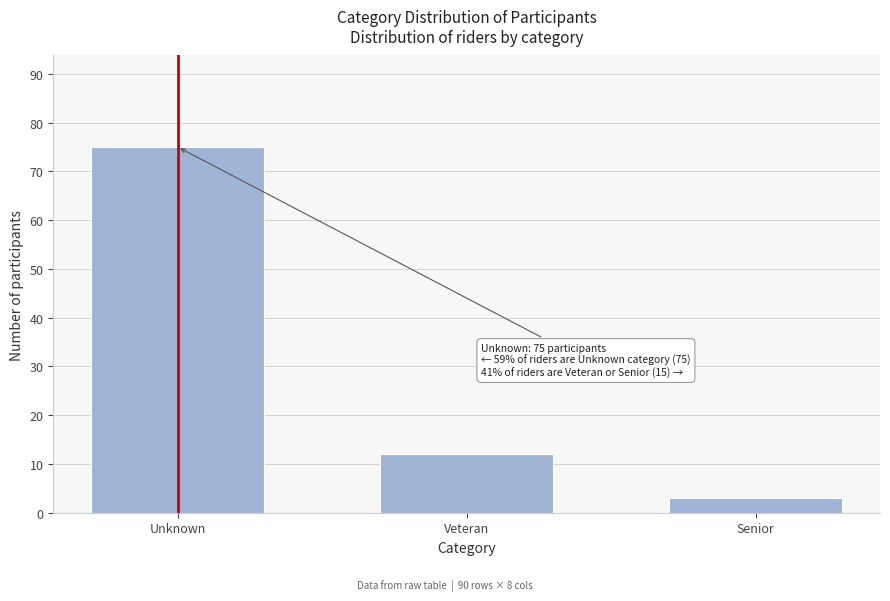

Reading right to left, what are all the values shown in this chart?

3	12	75